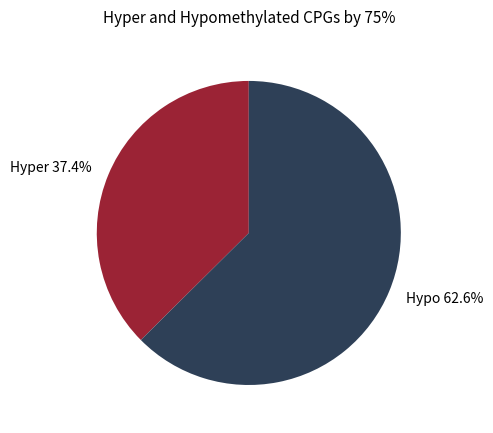

Count the number of slices in the pie.

2